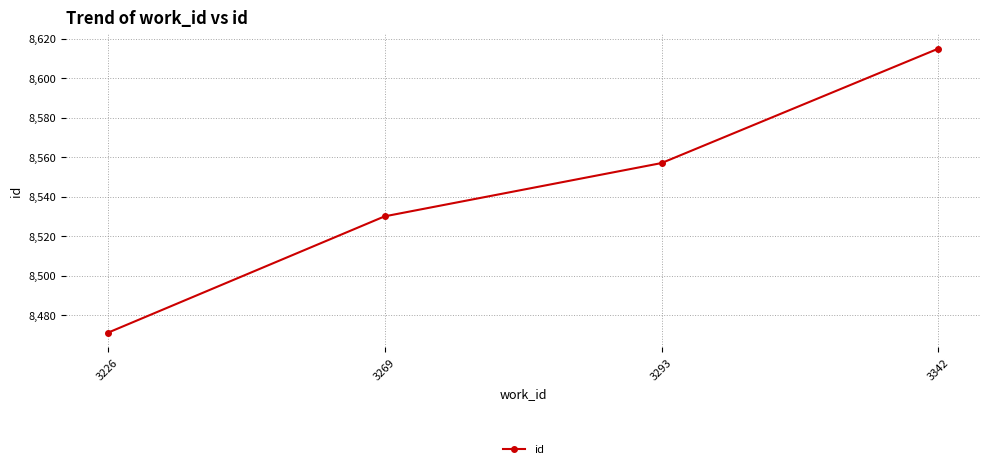

List the labels in order of value, largest first.

3342, 3293, 3269, 3226